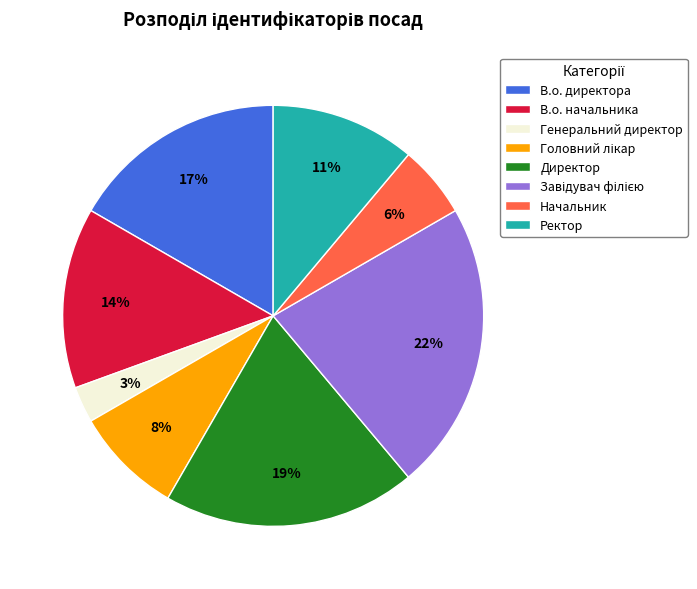

Do Генеральний директор and Директор together represent more than half of the pie?

No